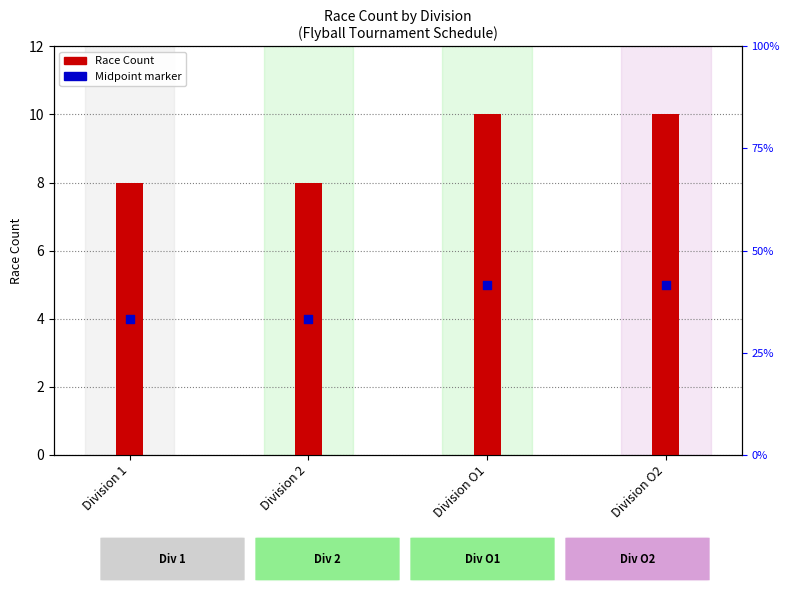

What are all the series names shown in the legend?

Race Count, Midpoint marker